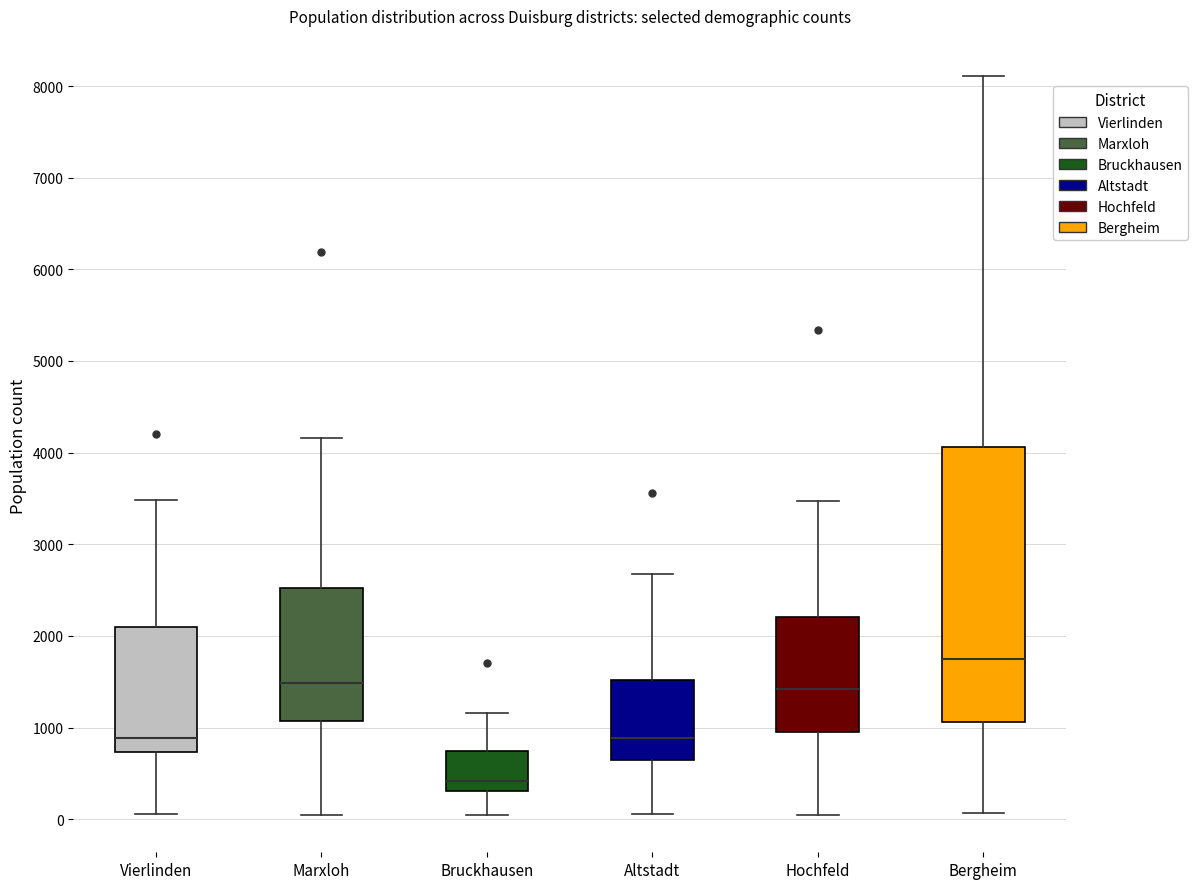

Where is the lower edge of the box for Bergheim on the y-axis? The values are not printed on the chart, so give them approximately, as read against the axis.

1100